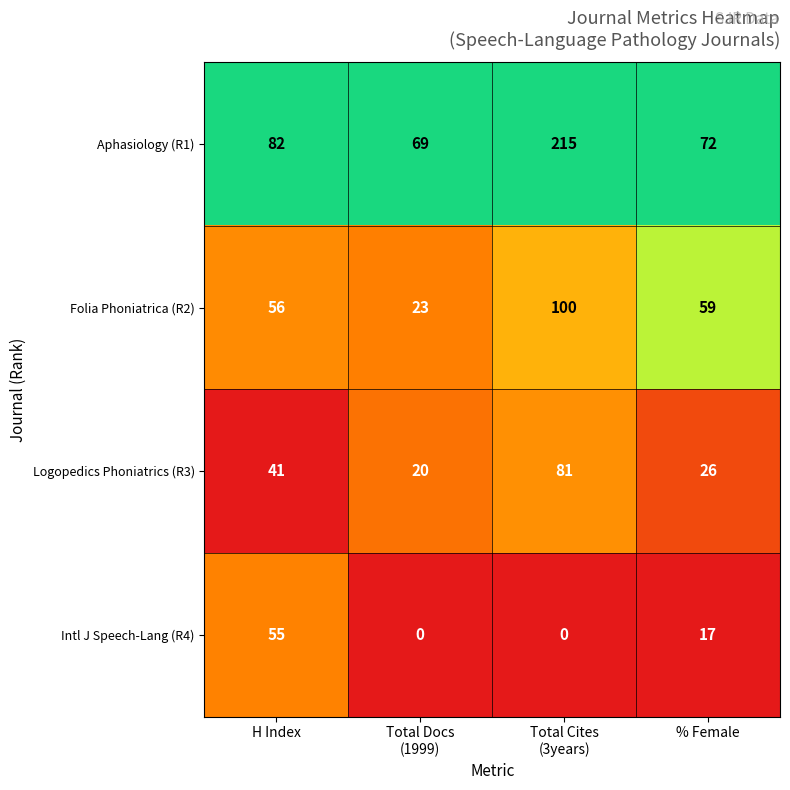

At how many categories does at least one series exceed 0?

4